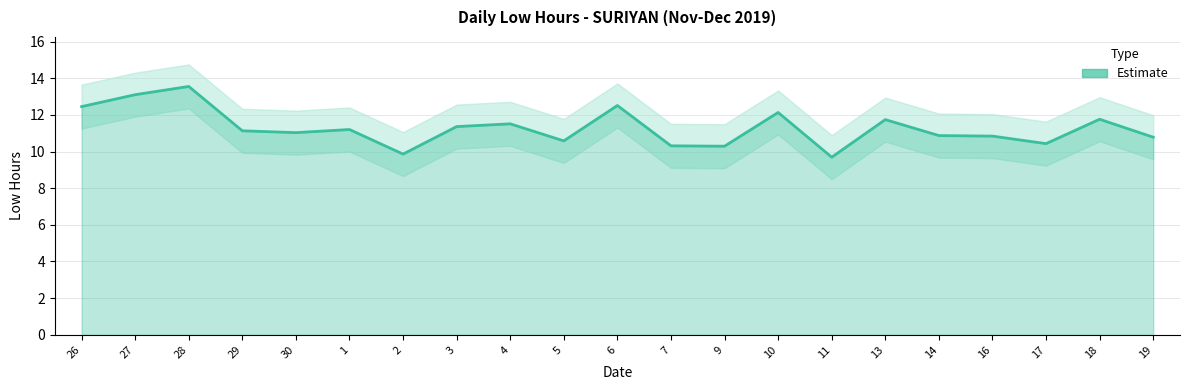

At which category does the chart reach its peak across all series?

28